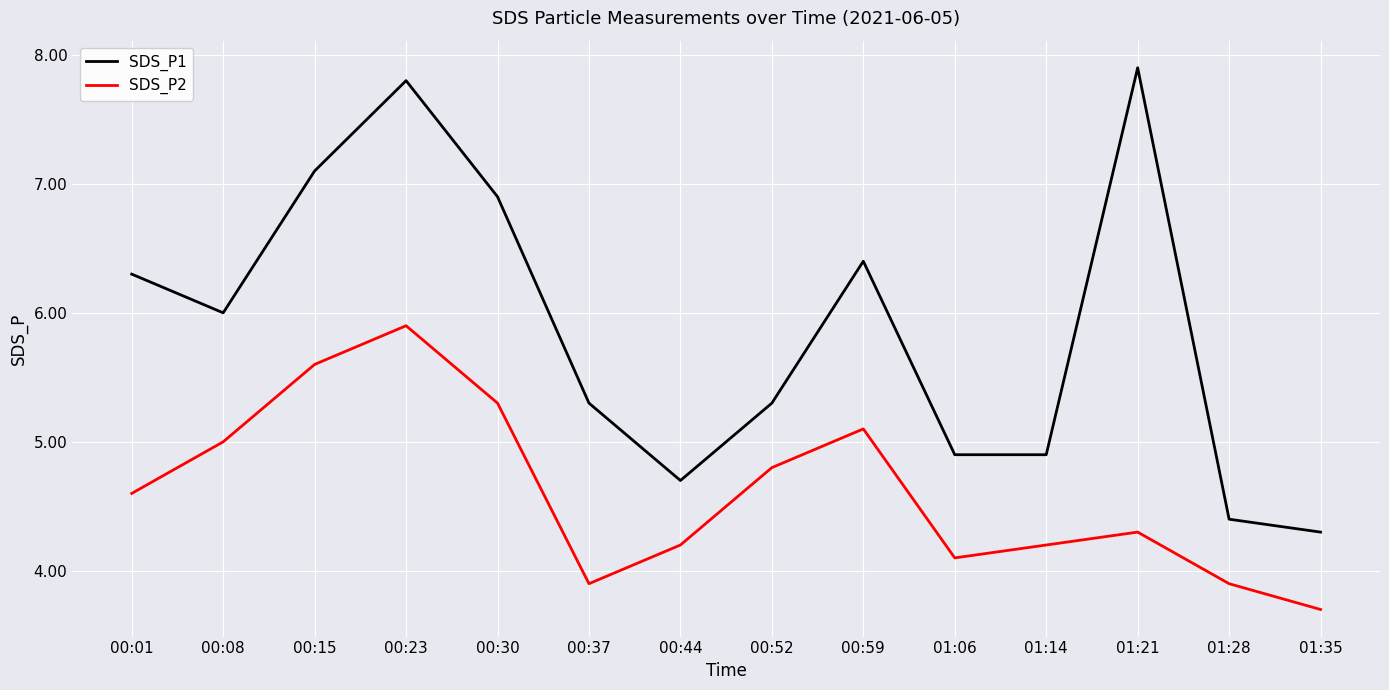

What is the difference between the highest and lowest values at 00:15?

1.5